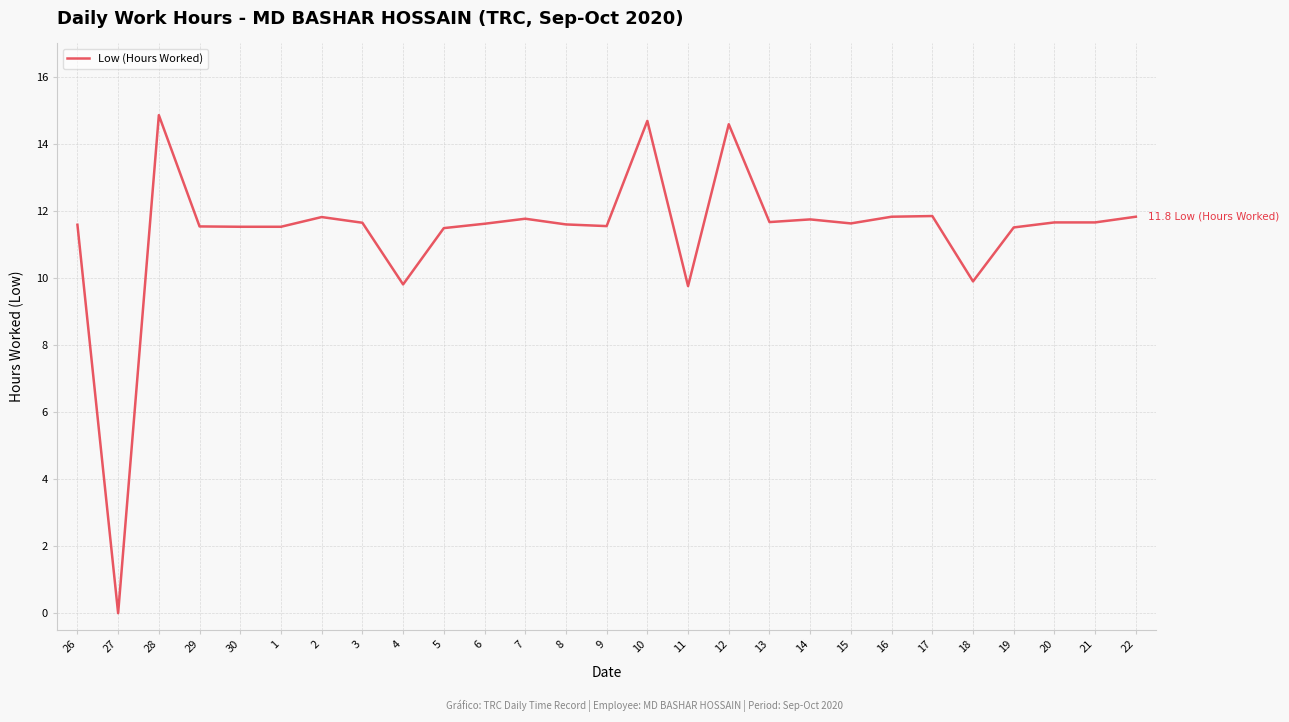

Approximately how many times larger is the value at 10 compared to 6?

1.3